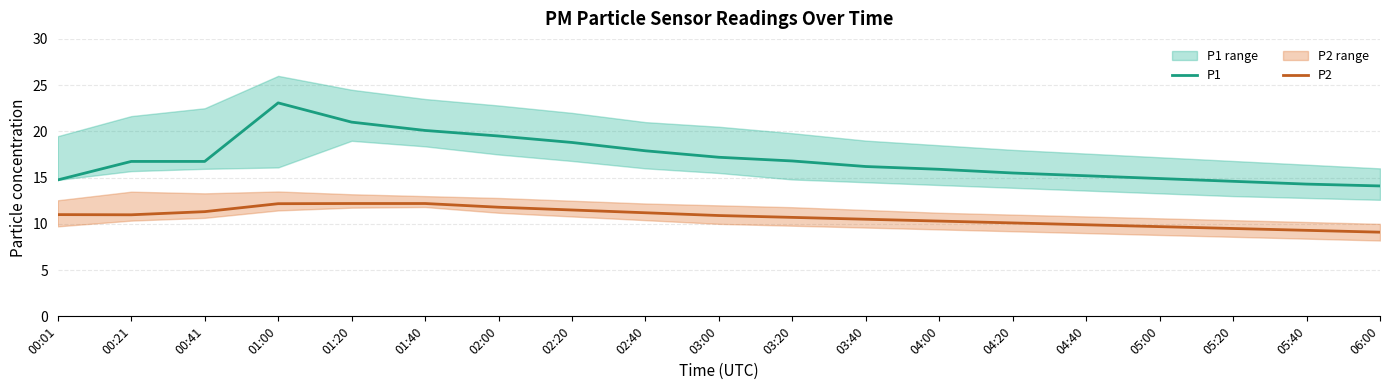

Where does the P2 series first go above 10?

00:01